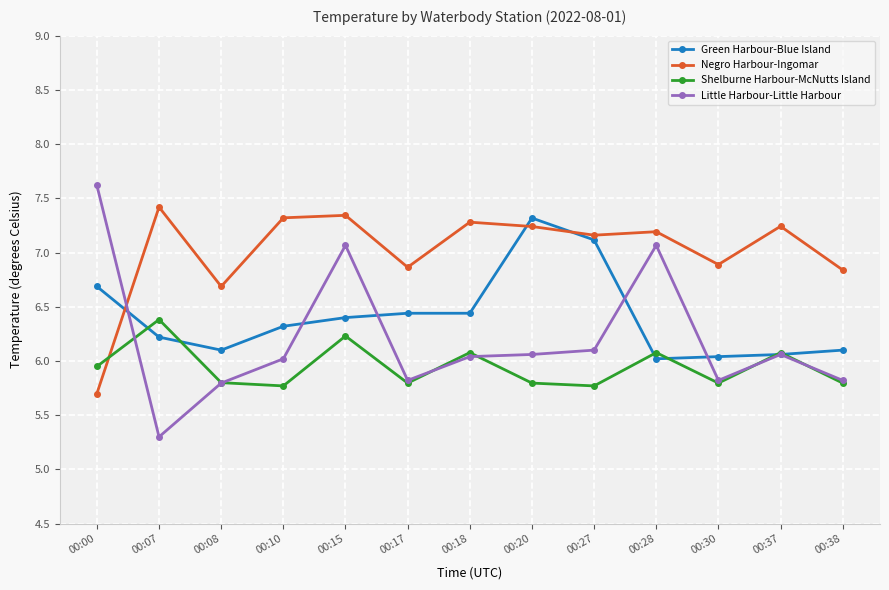

Where is the first local minimum for Green Harbour-Blue Island?

00:08